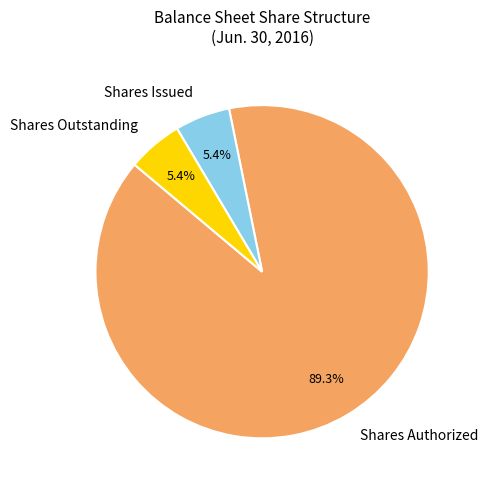

Combined, what portion of the pie is Shares Issued and Shares Authorized?

94.6%